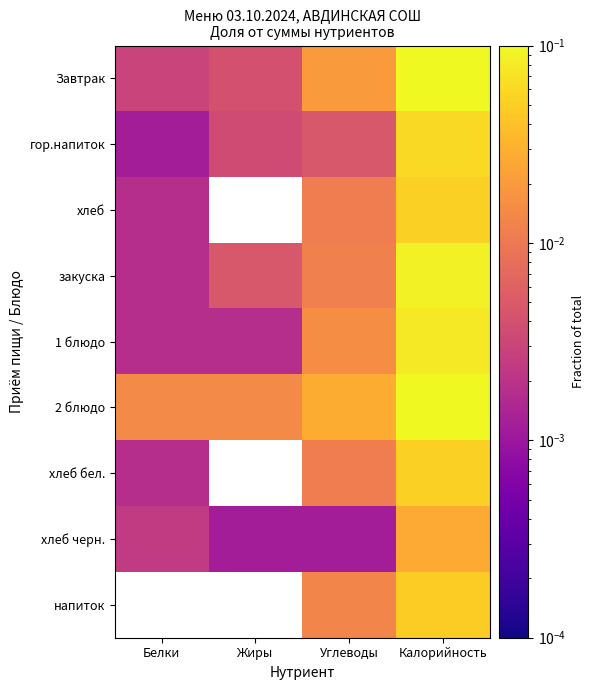

List the series in order of their peak value, highest first.

2 блюдо, Завтрак, закуска, 1 блюдо, гор.напиток, хлеб, хлеб бел., напиток, хлеб черн.